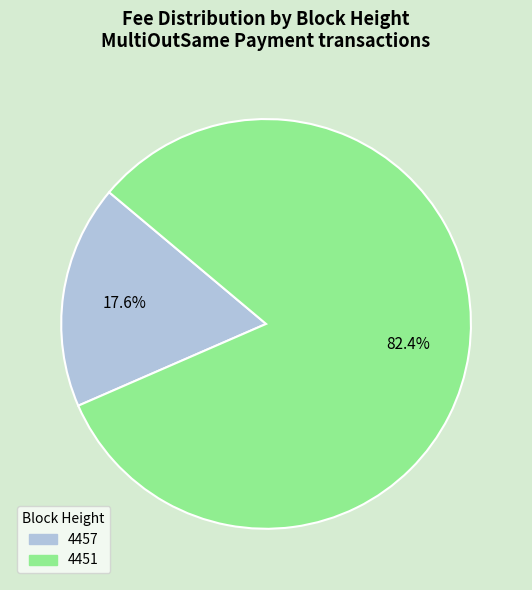

How many slices are in this pie chart?

2